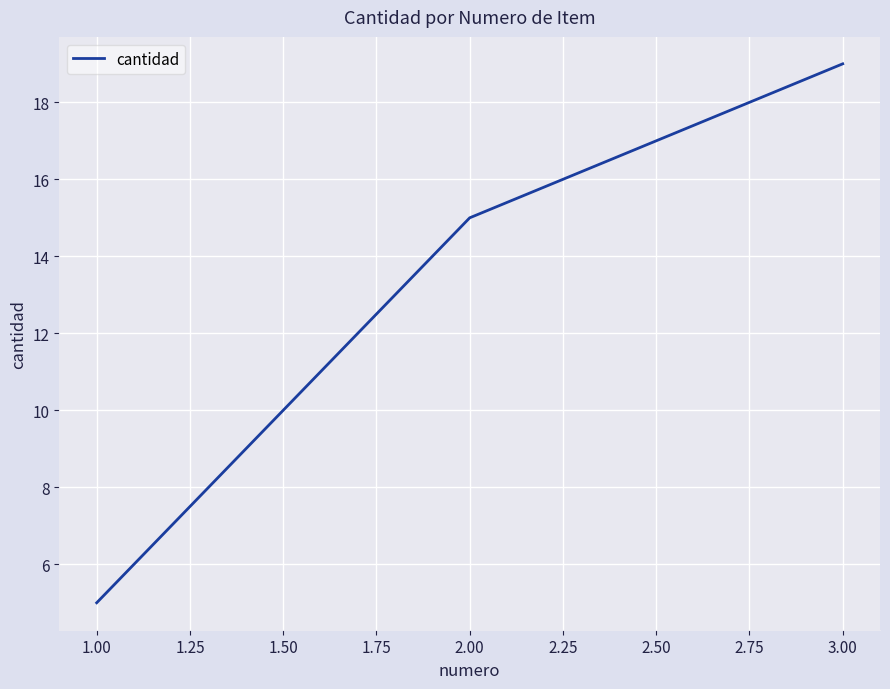

Is this an area chart (filled region under the line)?

No